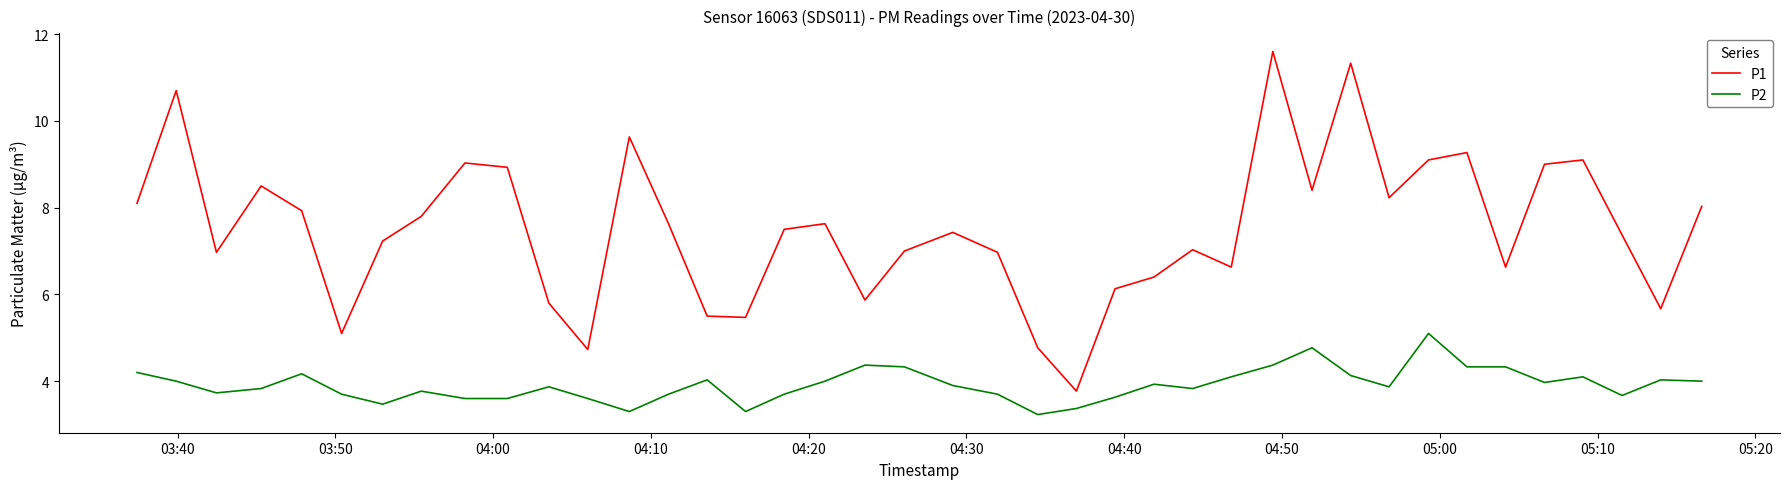

Does the chart display data point markers on the line(s)?

No